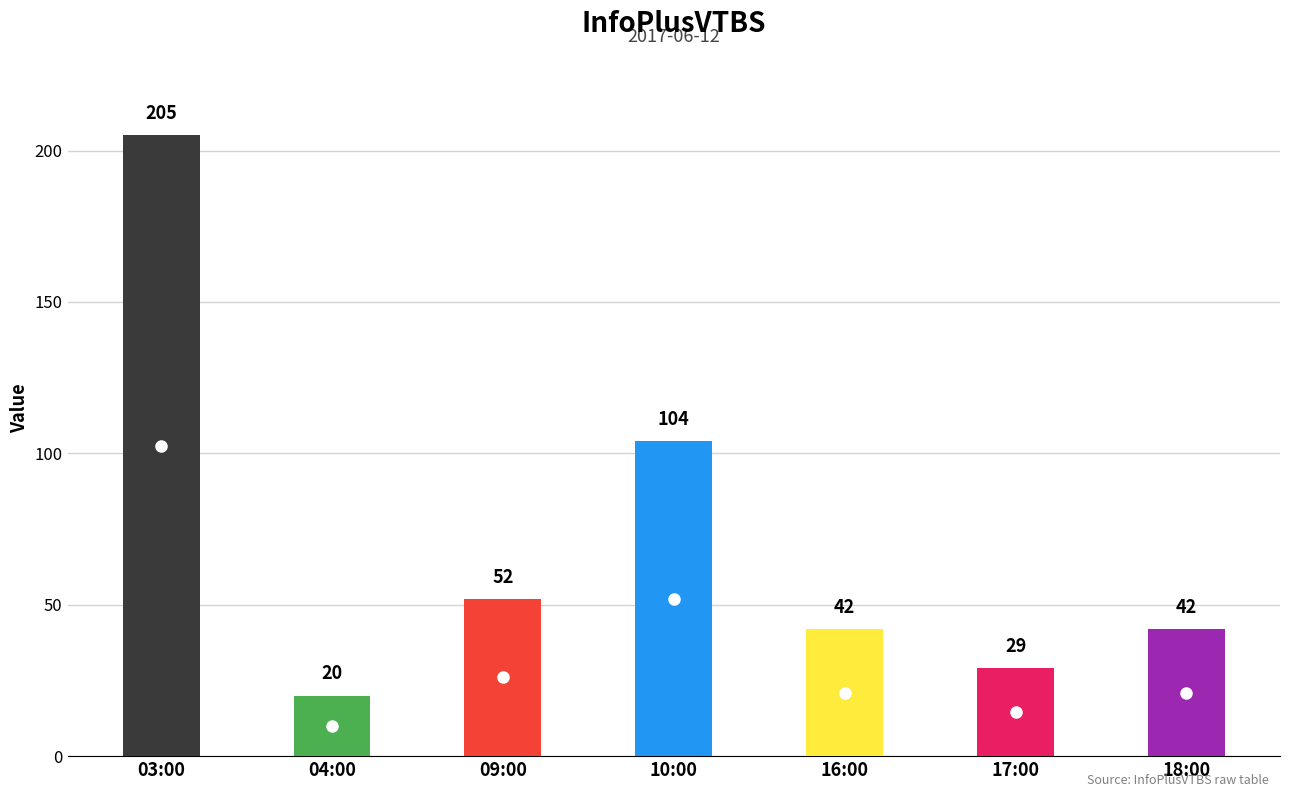

What position from the left is 04:00?

2